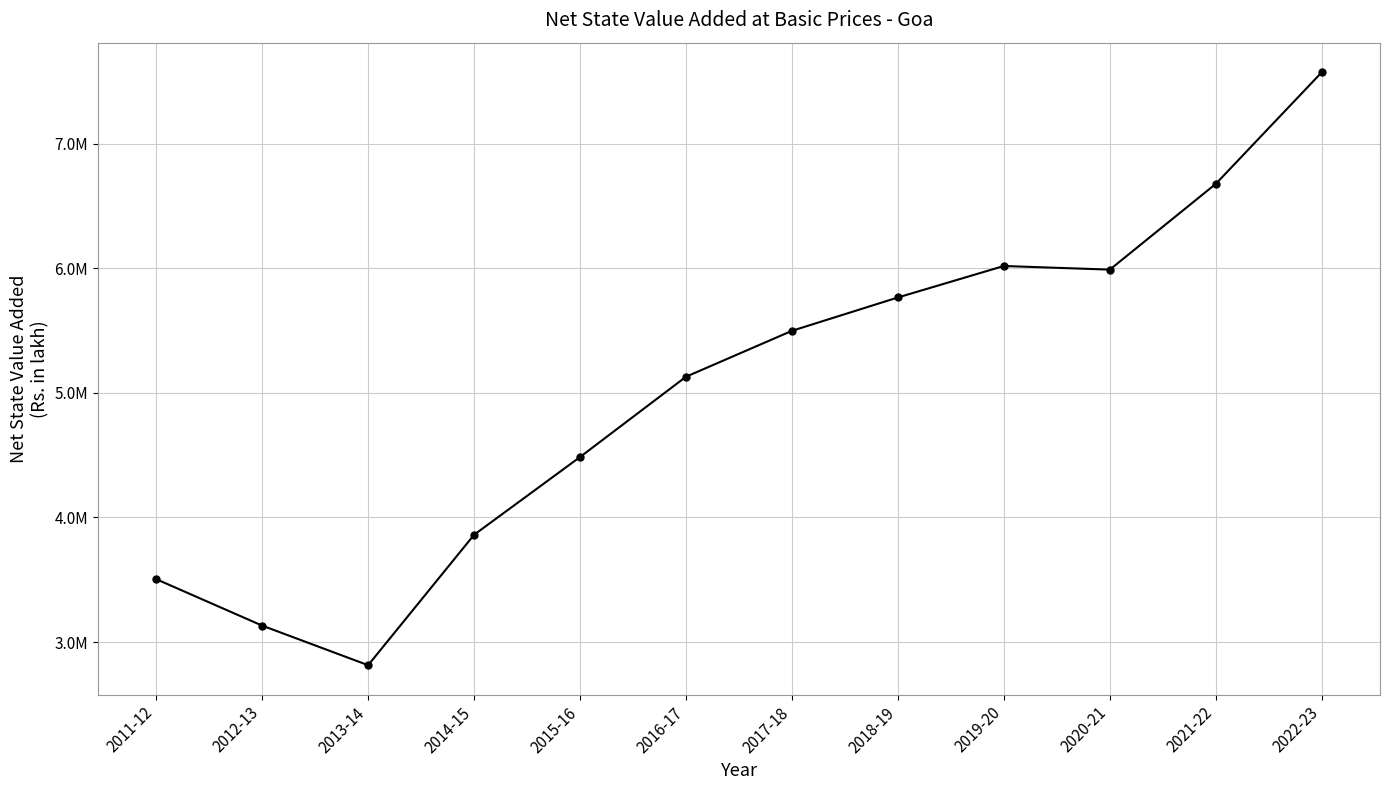

Is this an area chart (filled region under the line)?

No